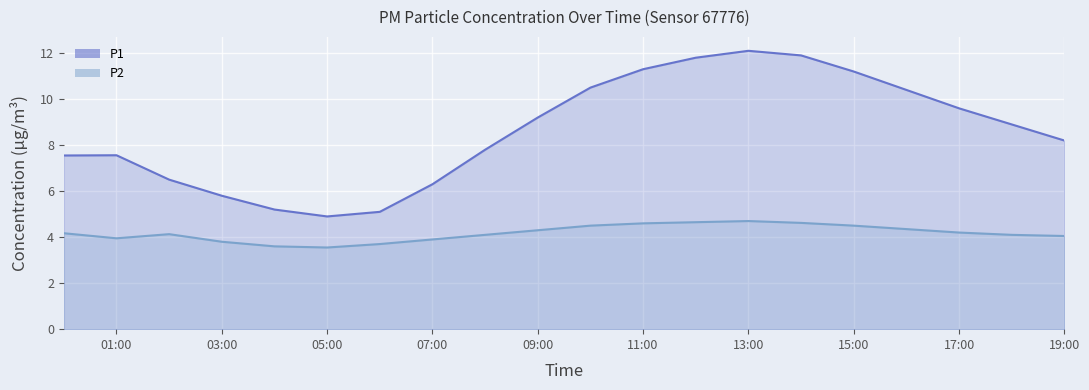

Which series has the largest total across all categories?

P1